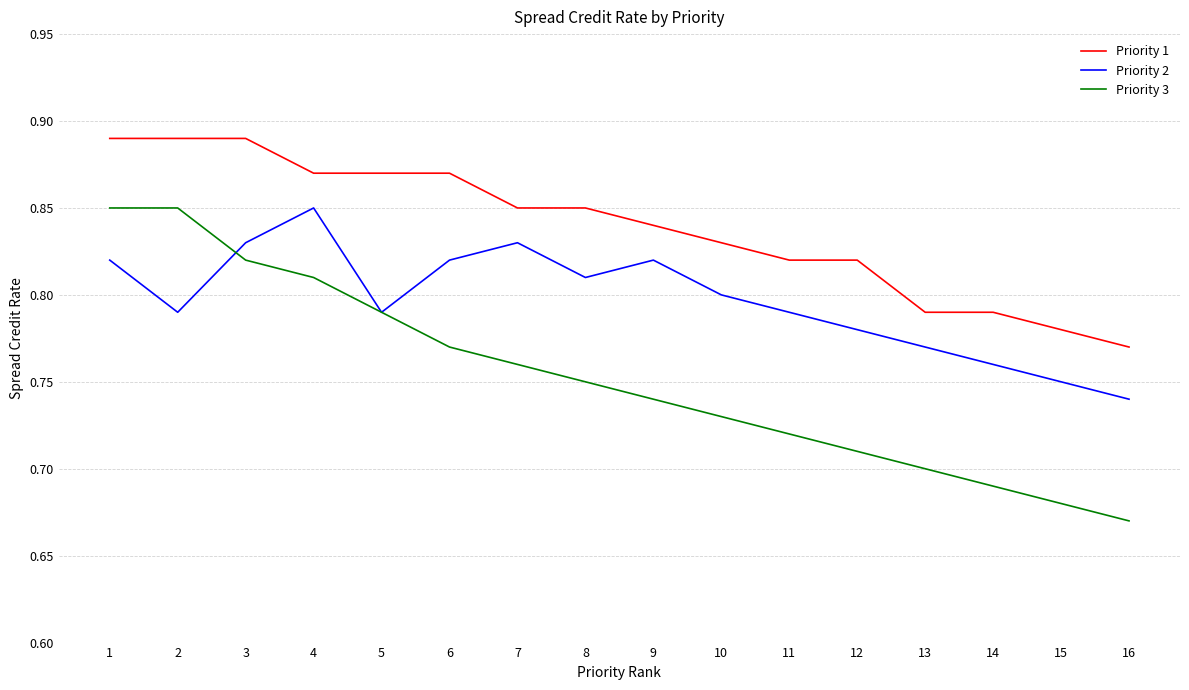

True or false: Priority 1 and Priority 3 cross at least once.

False